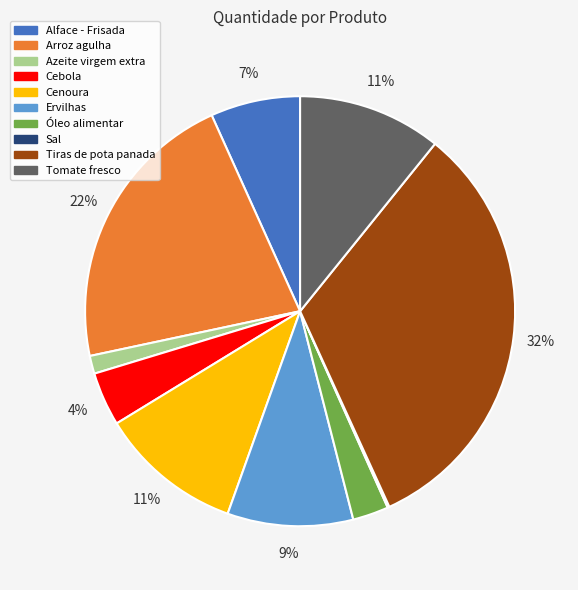

Is the sum of Alface - Frisada and Cebola greater than half?

No